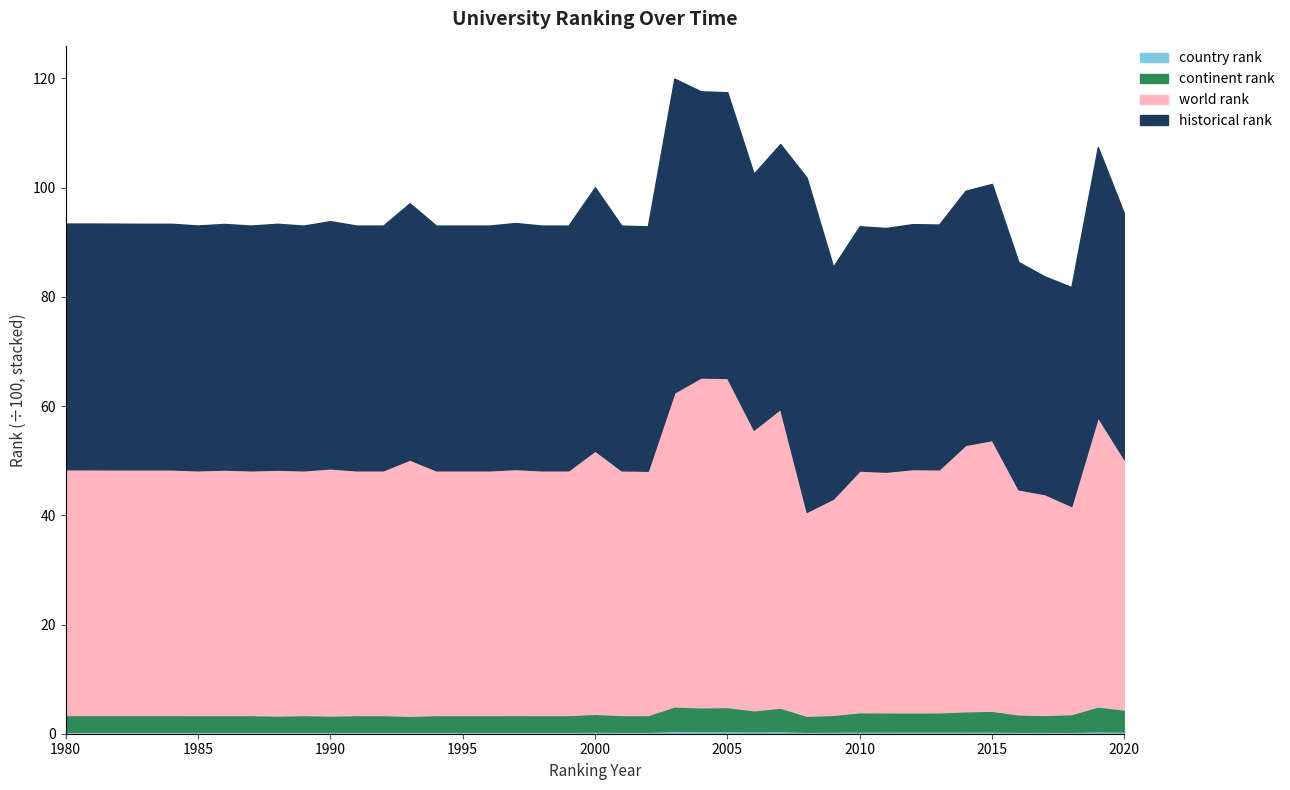

Is it true that world rank equals 4500 at 1981?

True